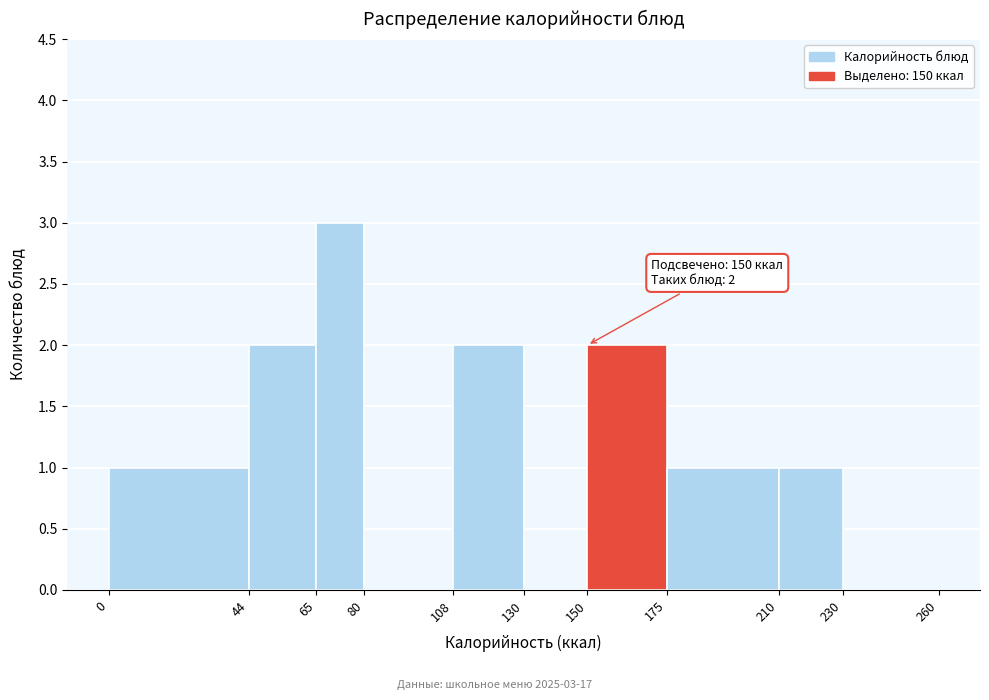

Which range on the x-axis has the tallest bar?

65 to 80